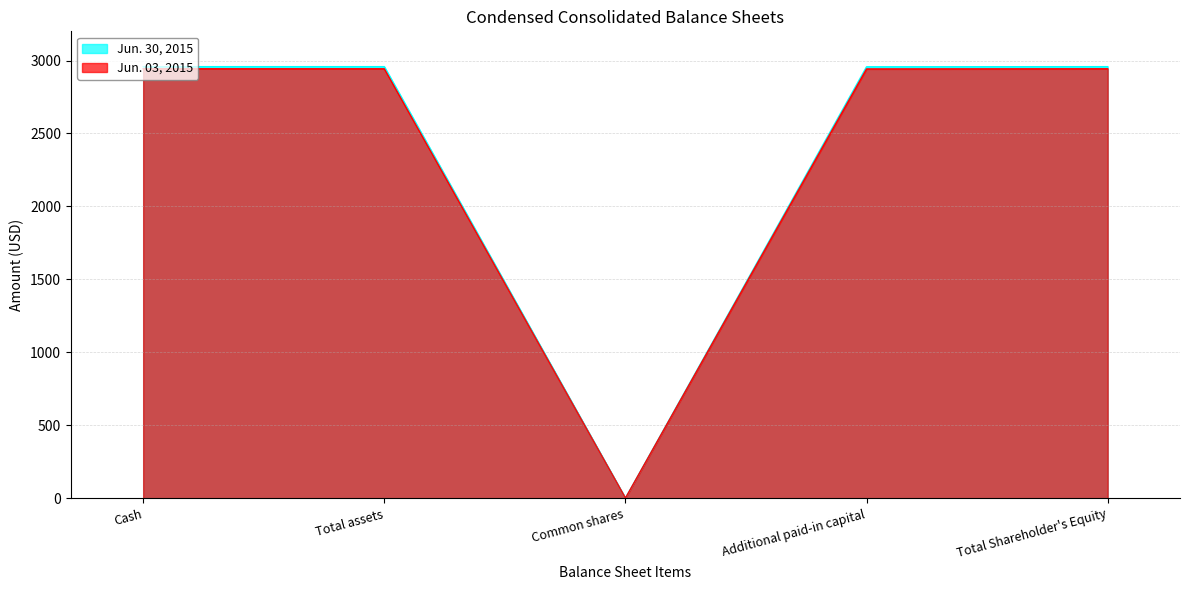

Where does the Jun. 03, 2015 series first go above 2943?

Cash